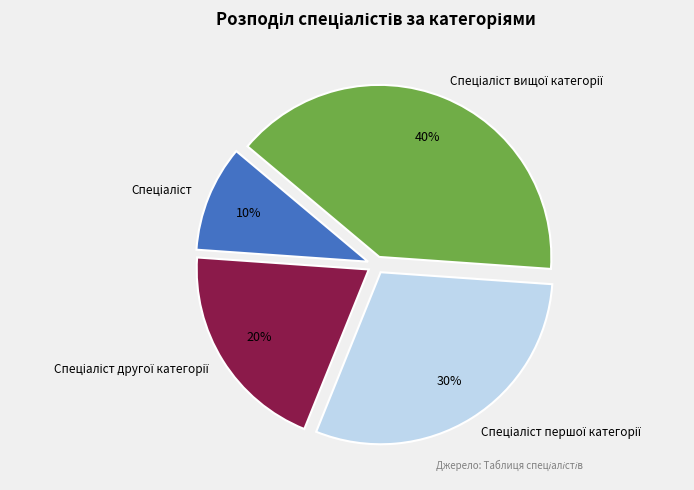

To the nearest percent, what is the average slice percentage?

25%